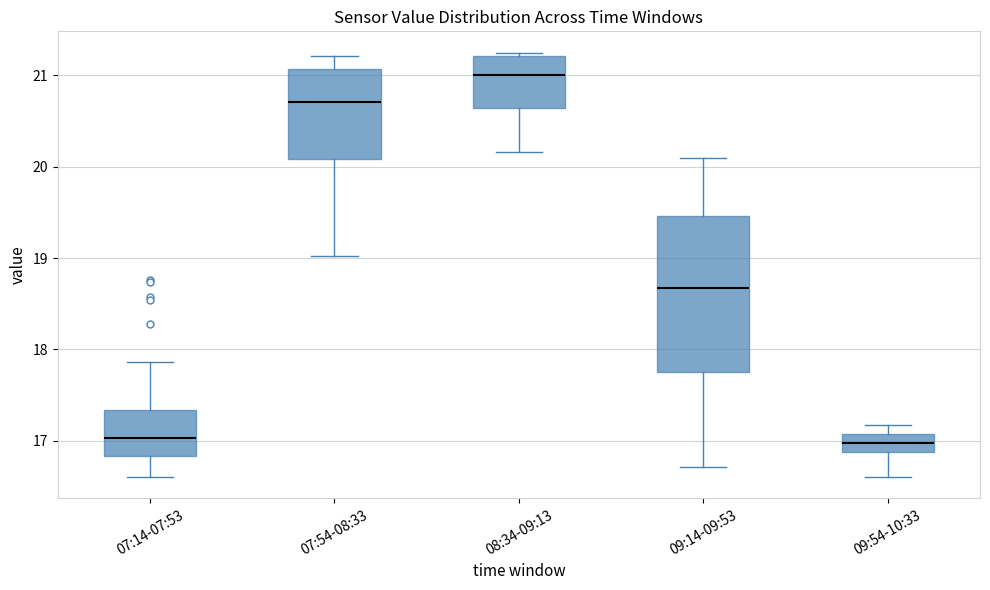

Which box is the tallest, from its lower edge to its upper edge?

09:14-09:53